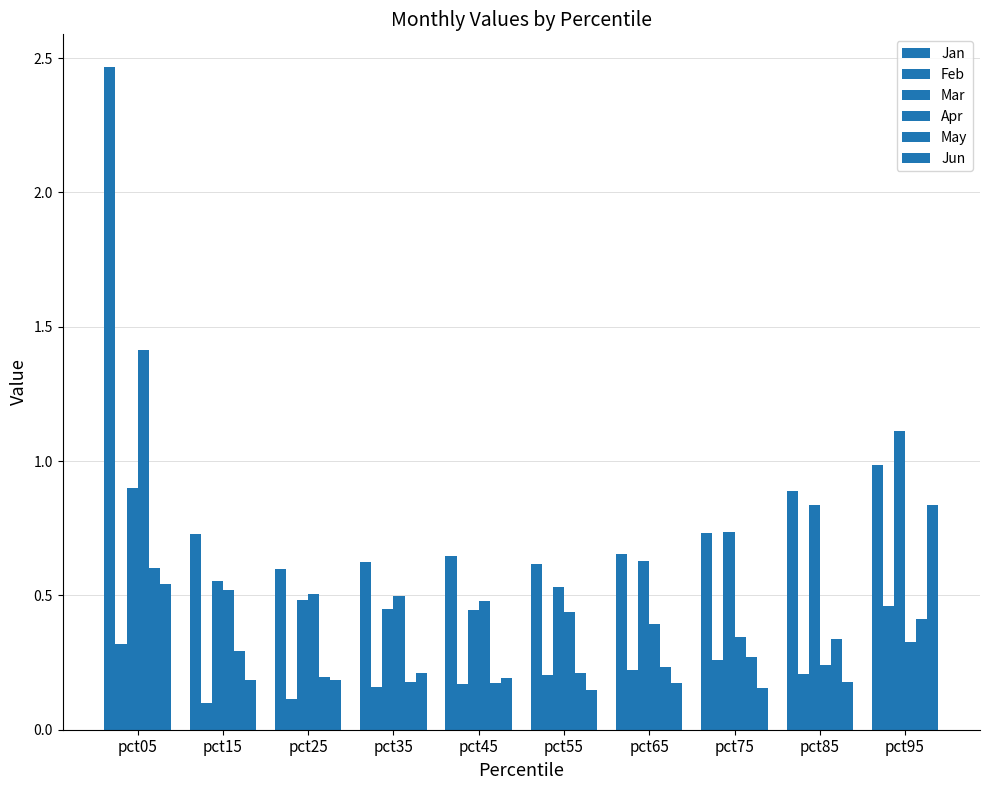

How many bars are there in total?

60